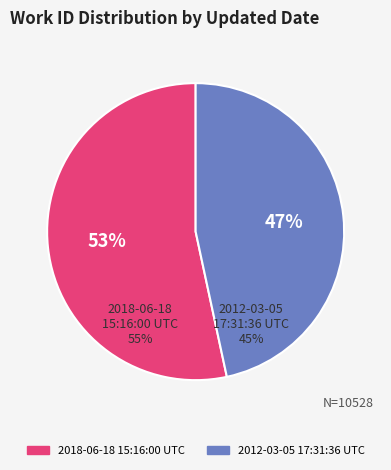

The 2012-03-05 17:31:36 UTC slice represents 47% of the pie. True or false?

True